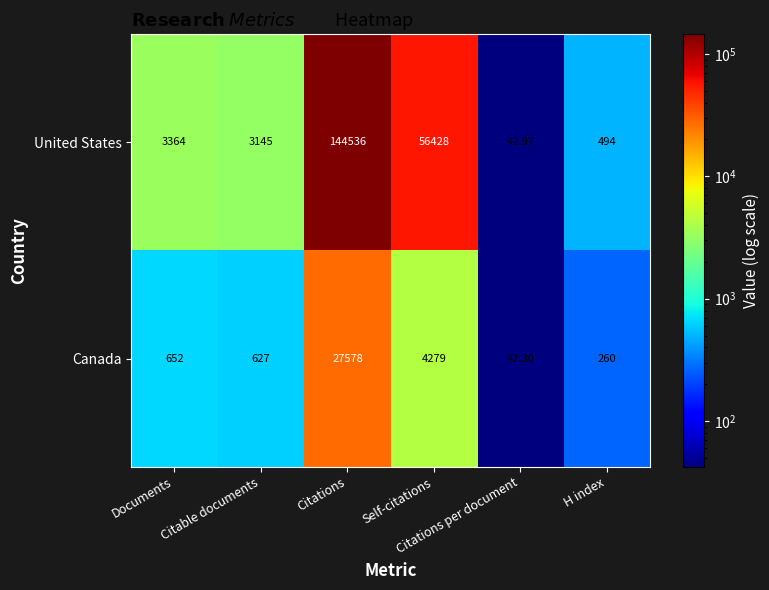

Which series has the largest total across all categories?

United States